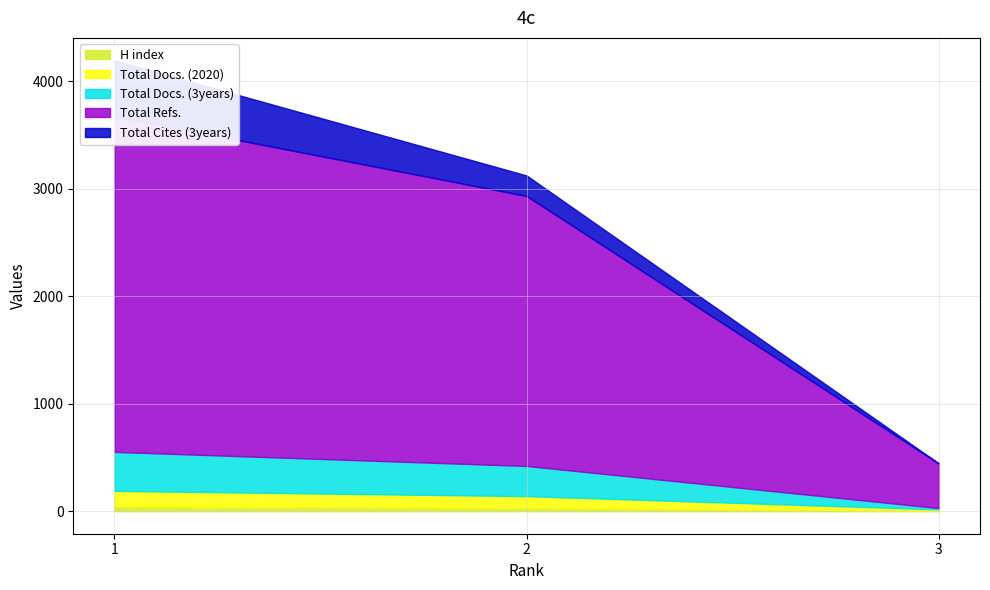

At how many categories does at least one series exceed 539?

2